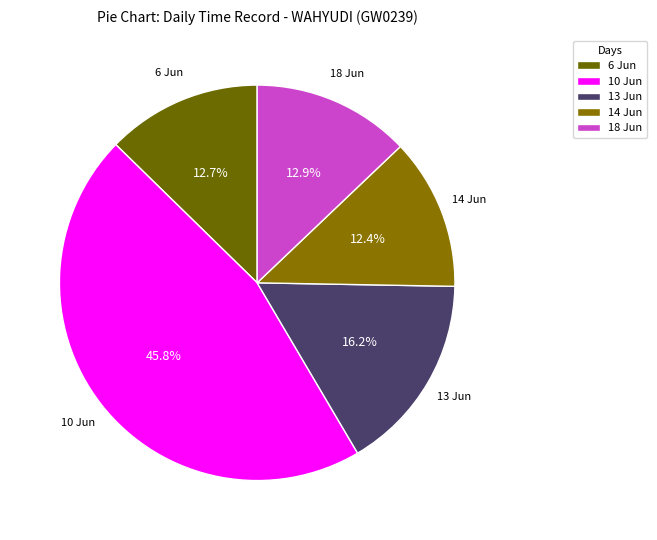

Which has a higher value, 10 Jun or 14 Jun?

10 Jun